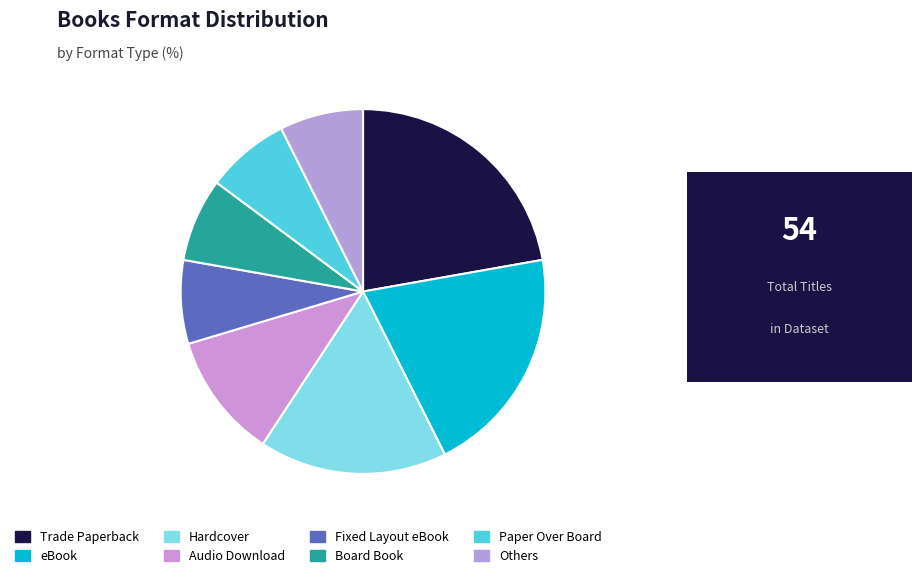

Is Board Book the majority of the pie?

No